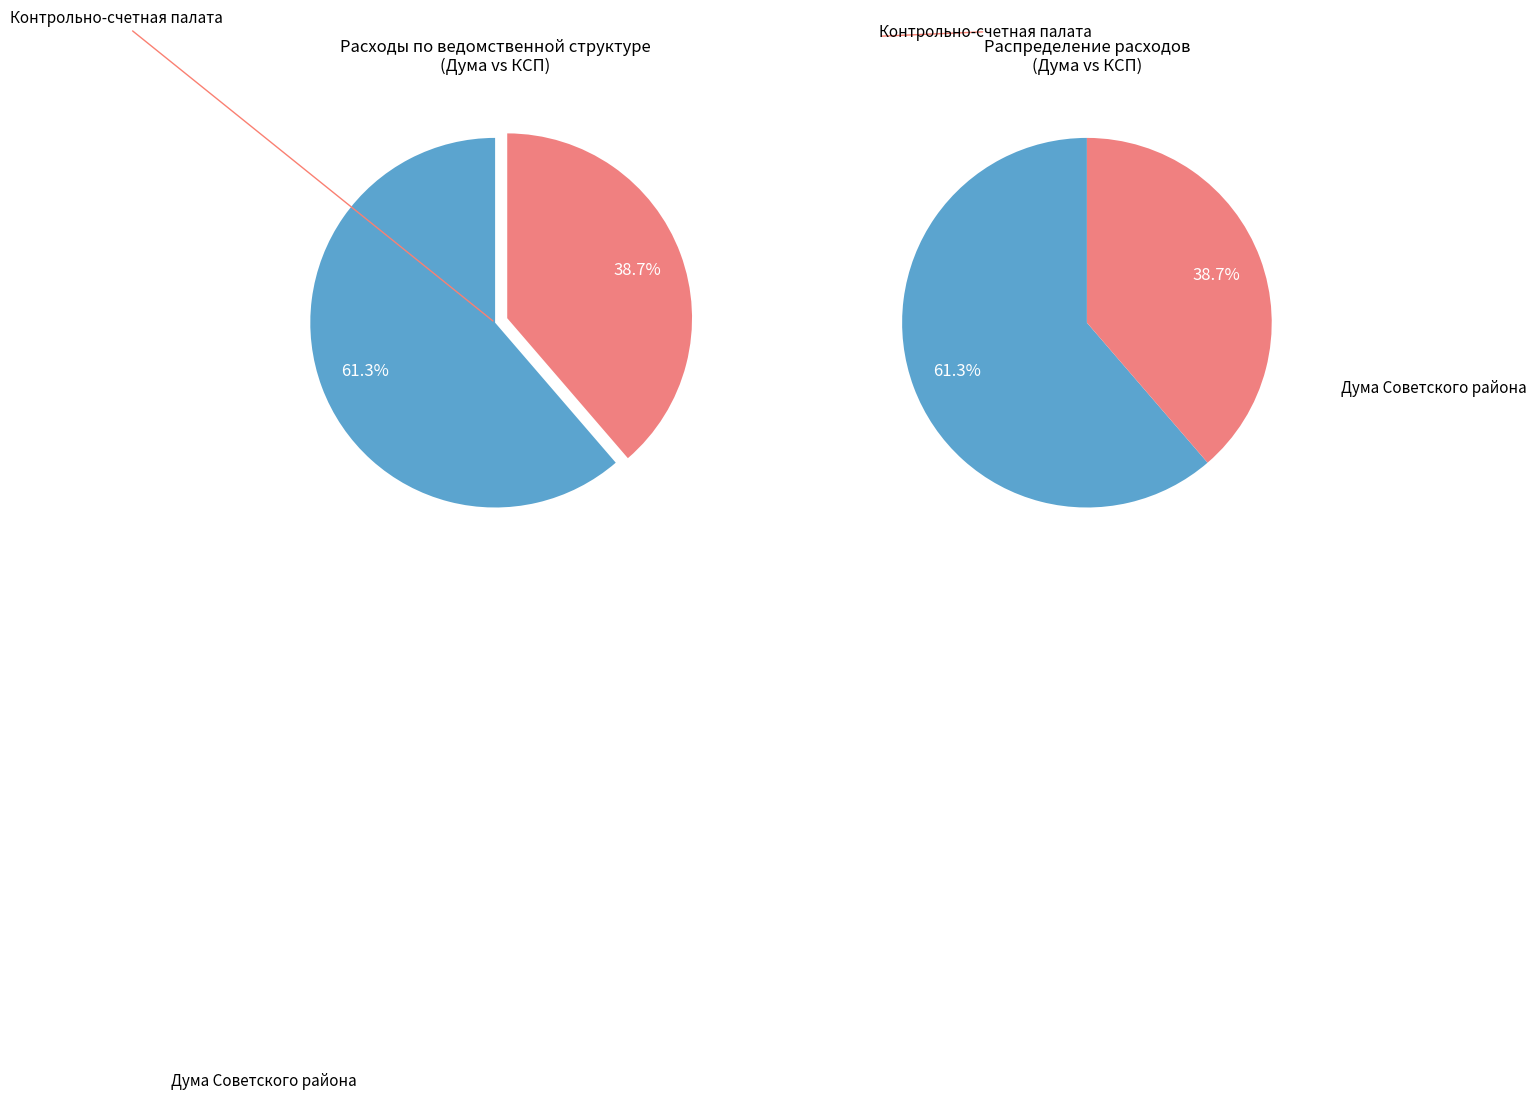

How many slices are in this pie chart?

2